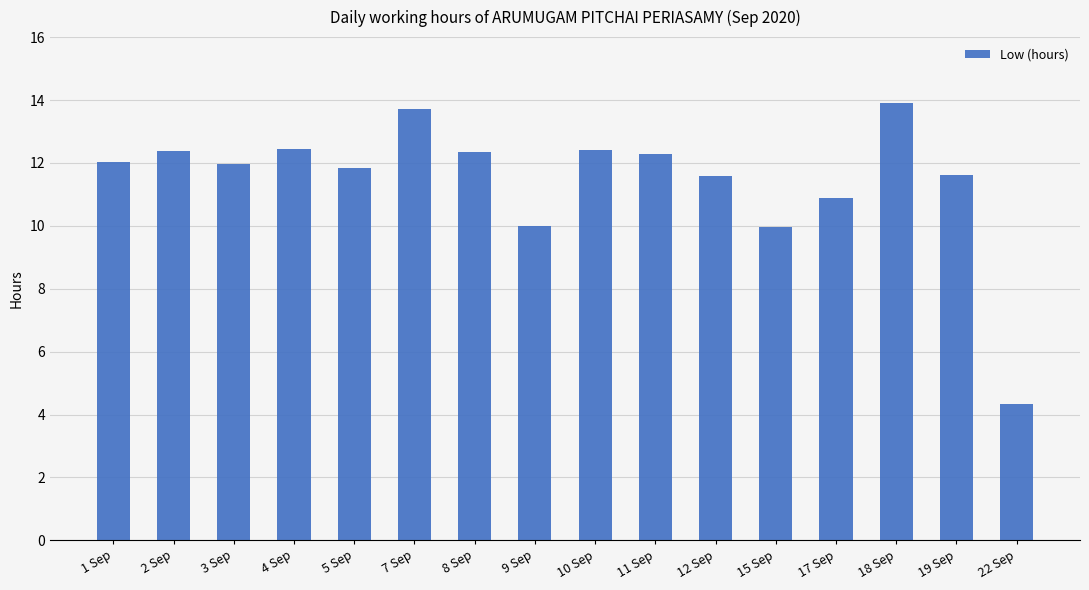

What is the label of the 2nd bar from the left?

2 Sep